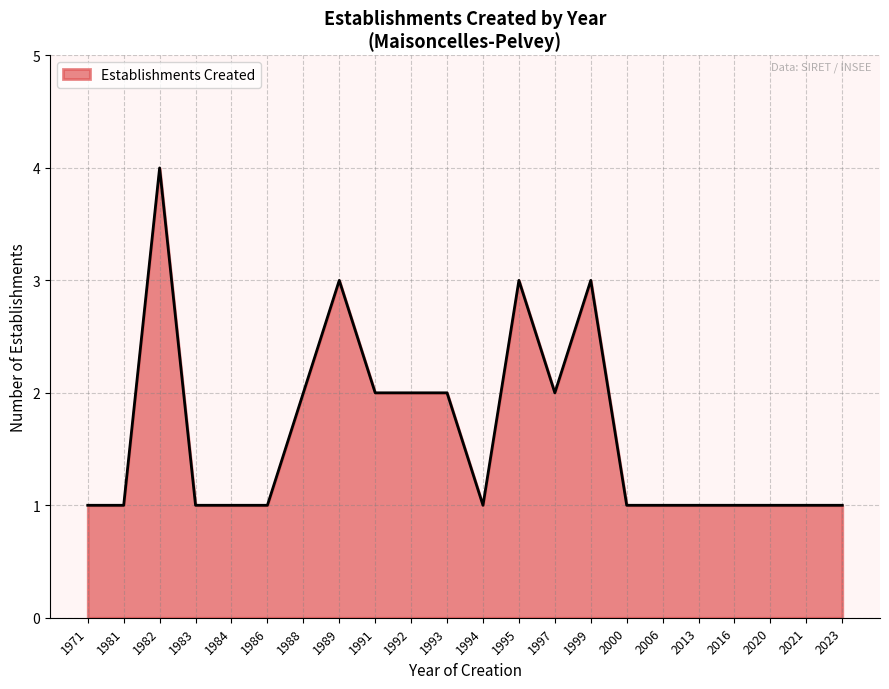

True or false: the data shows 1 at 2016.

True